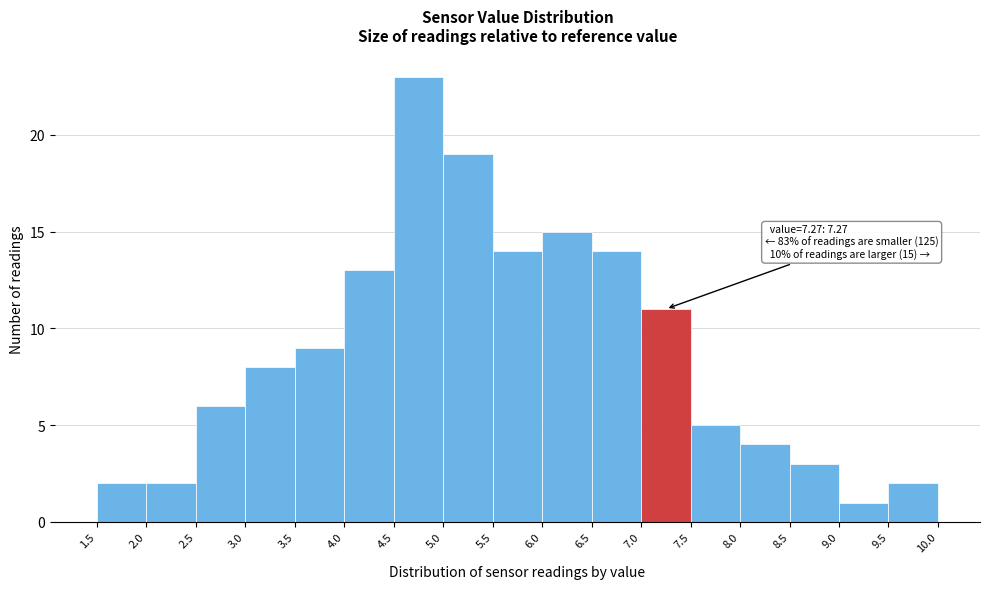

Which range on the x-axis has the tallest bar?

4.5 to 5.0